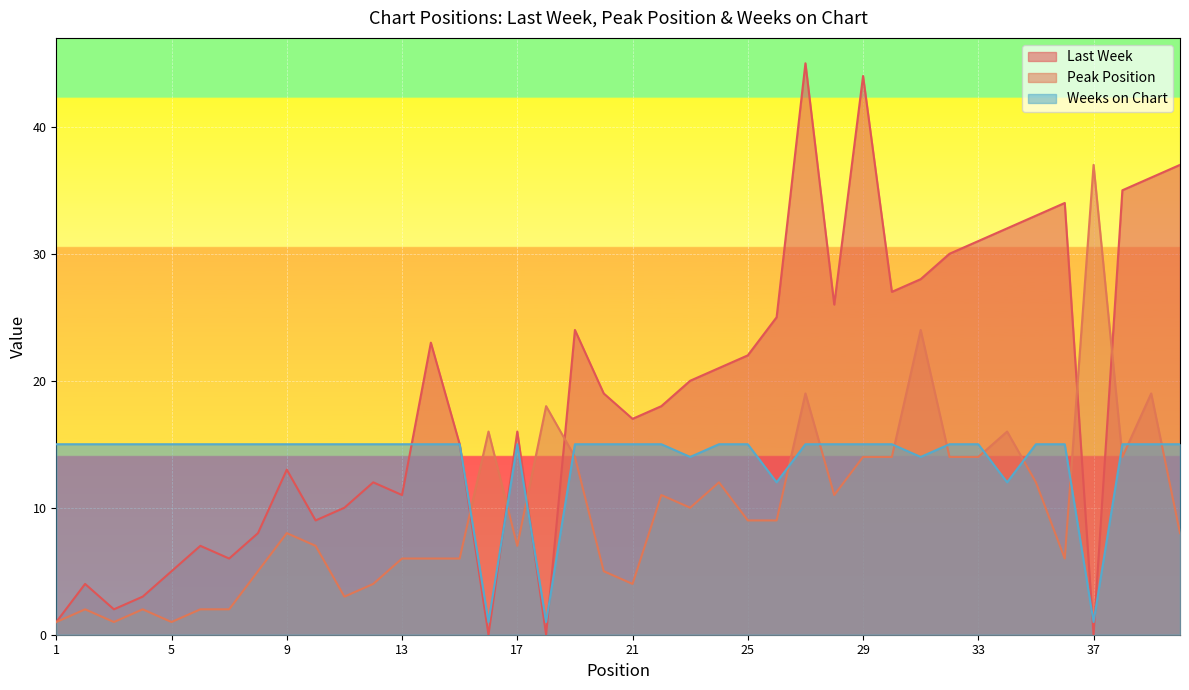

At which label does Peak Position reach its peak?

37